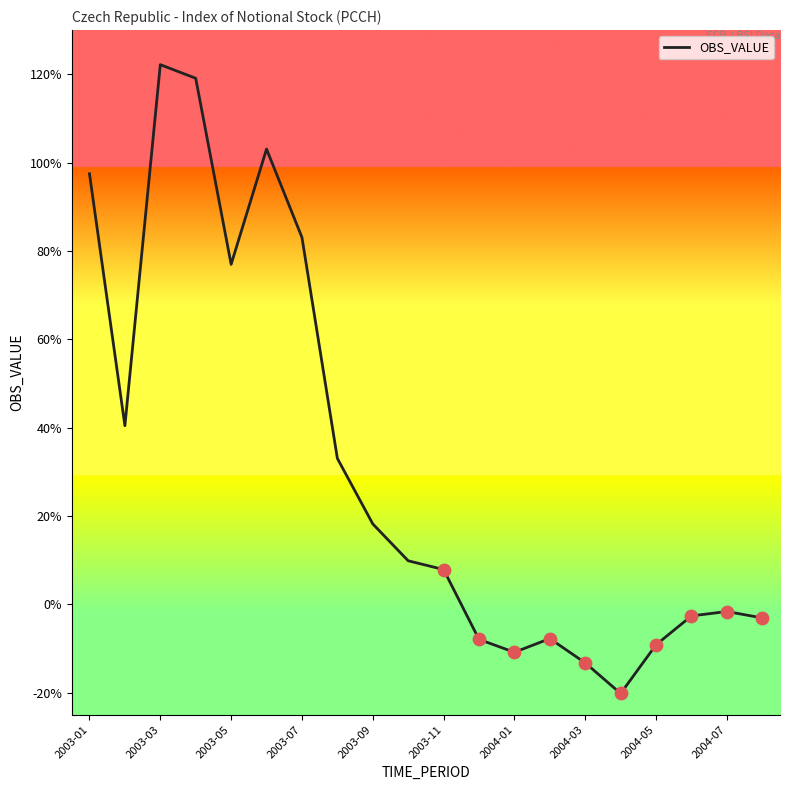

What is the smallest value displayed?

-20.2